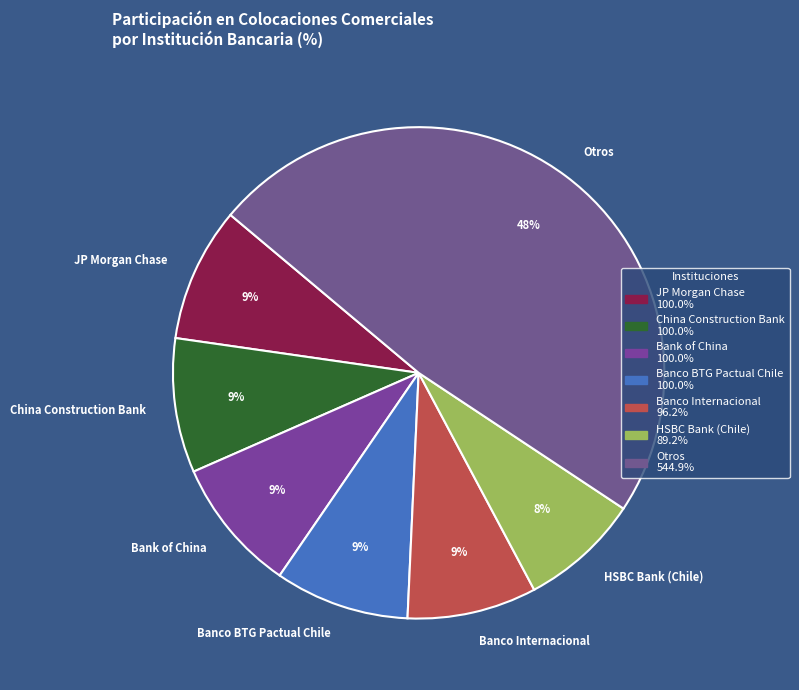

Is there any slice that represents more than half of the pie?

No